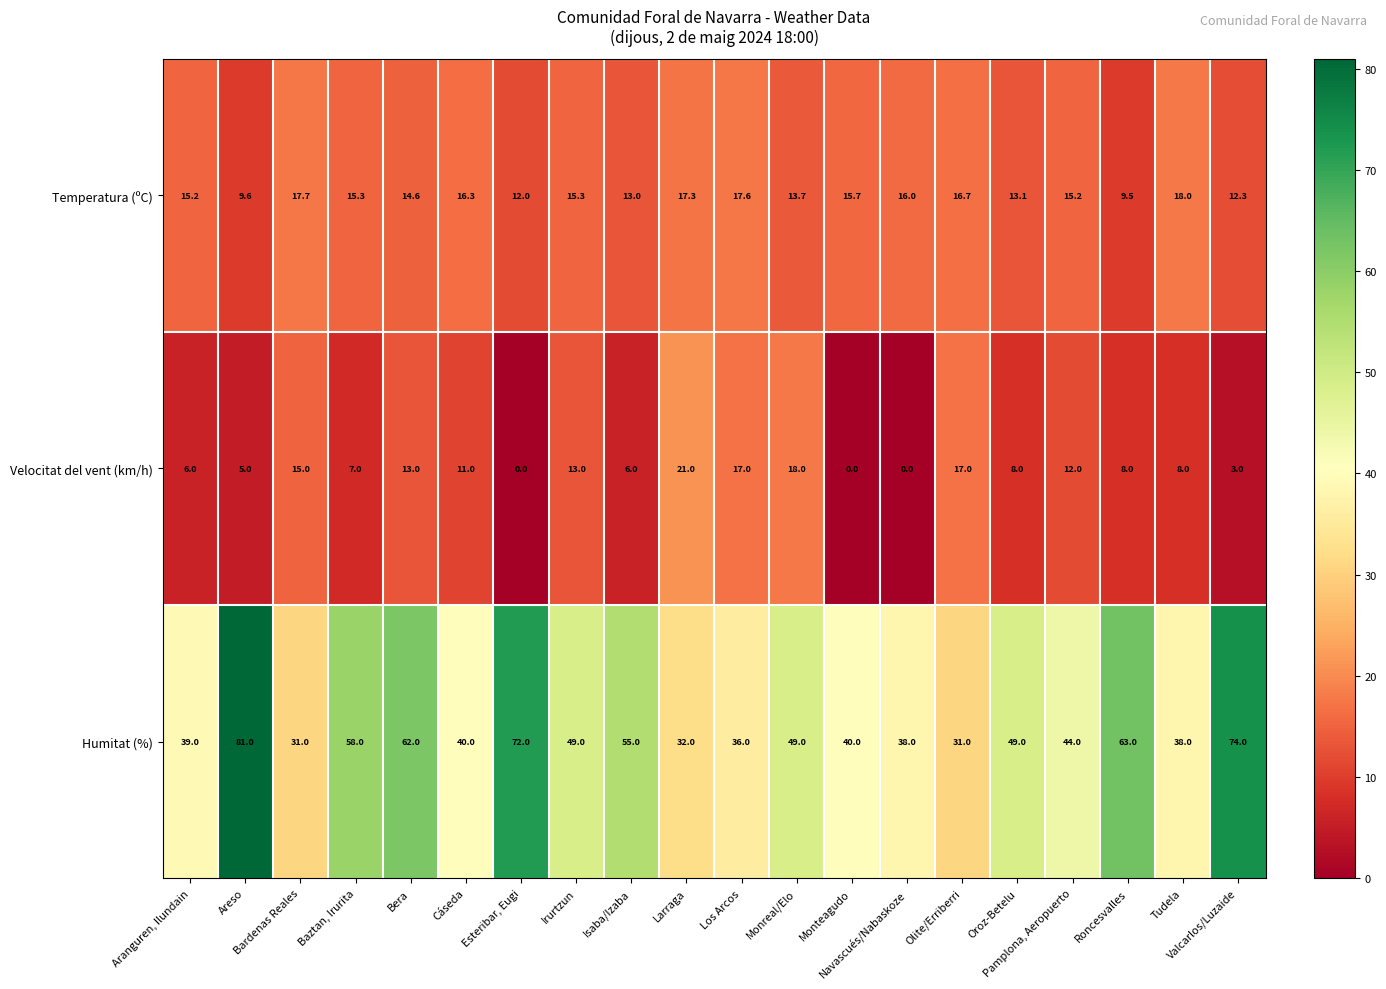

What is the difference between the maximum and minimum values in the Temperatura (ºC) series?

8.5